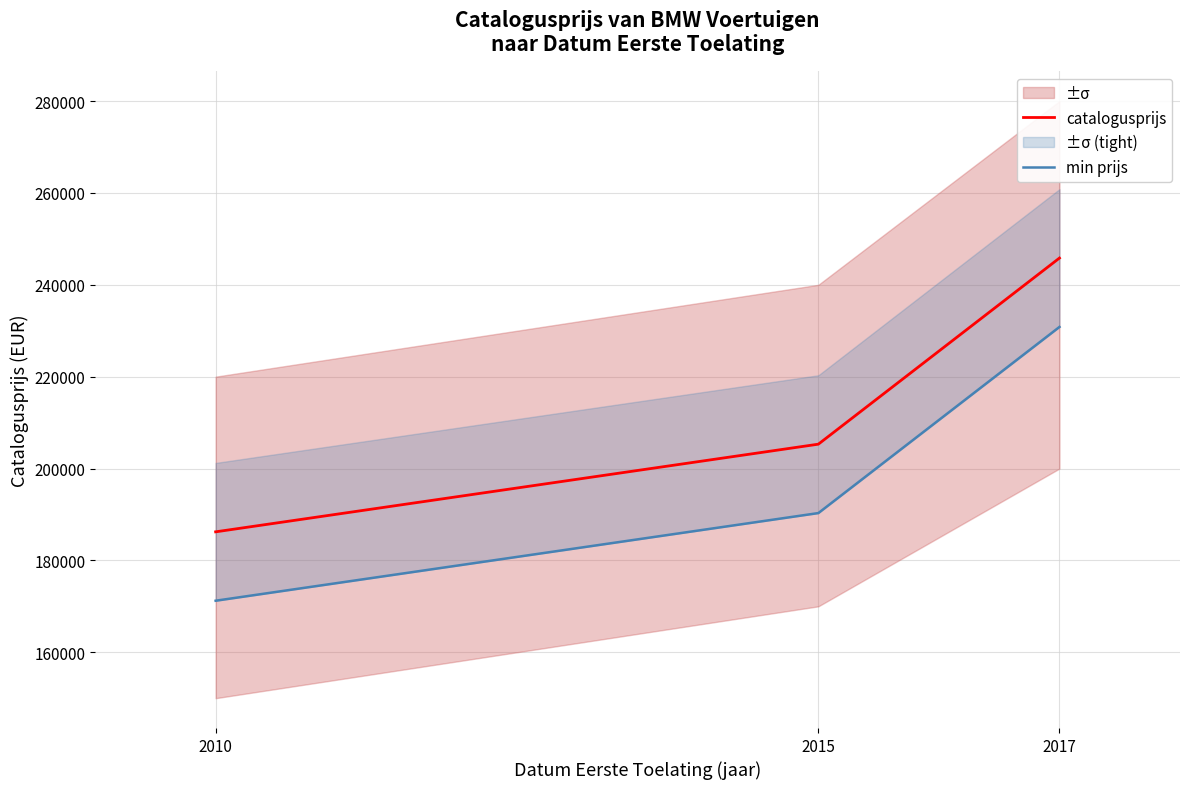

True or false: catalogusprijs has a value of 186218 at 2010.

True